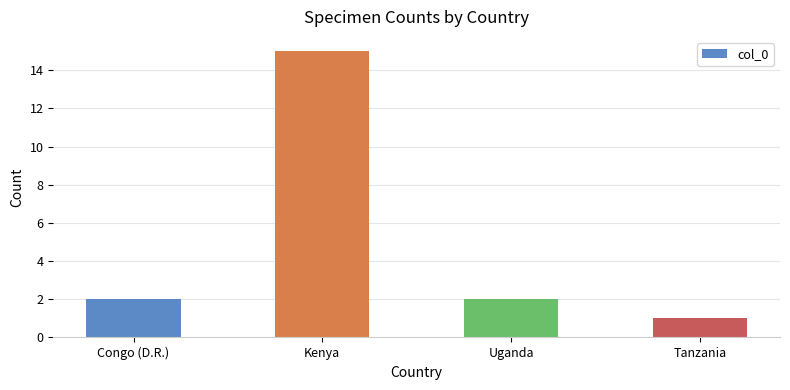

What is the label of the 1st bar from the left?

Congo (D.R.)